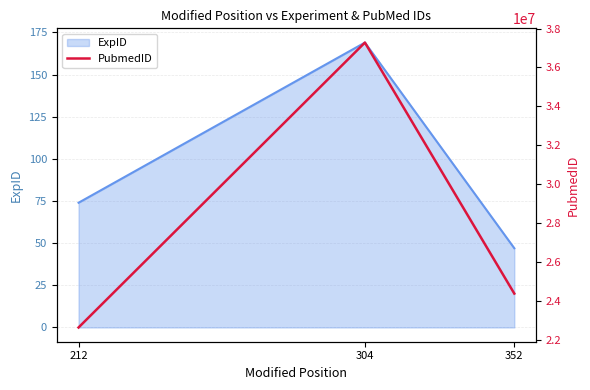

What is the highest value of the ExpID series?

169